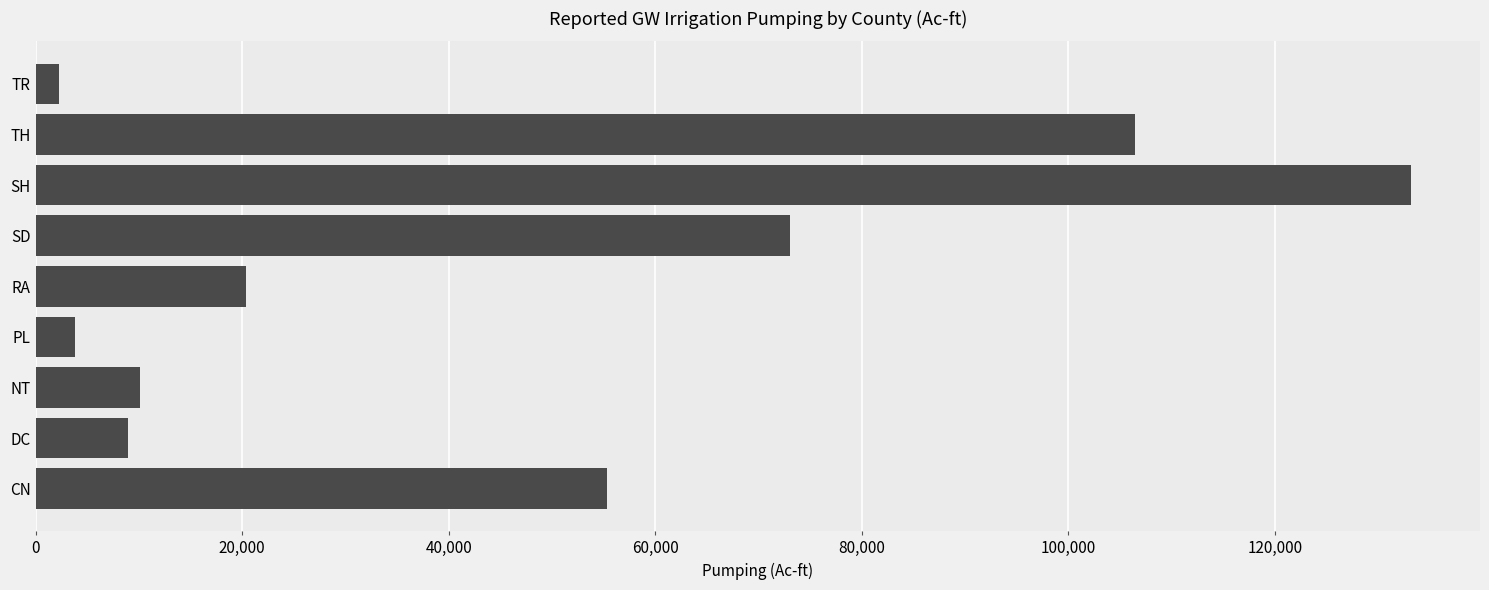

List the labels in order of value, smallest first.

TR, PL, DC, NT, RA, CN, SD, TH, SH